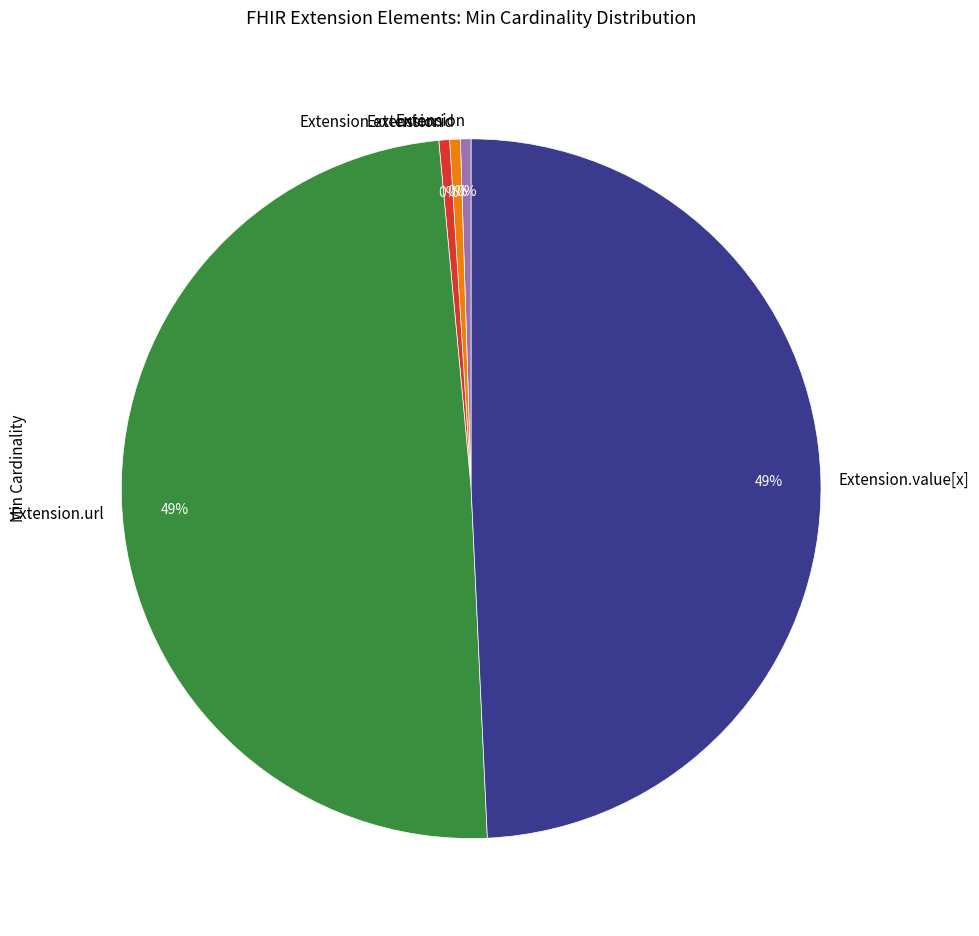

Is it true that Extension is 6% of the pie?

False